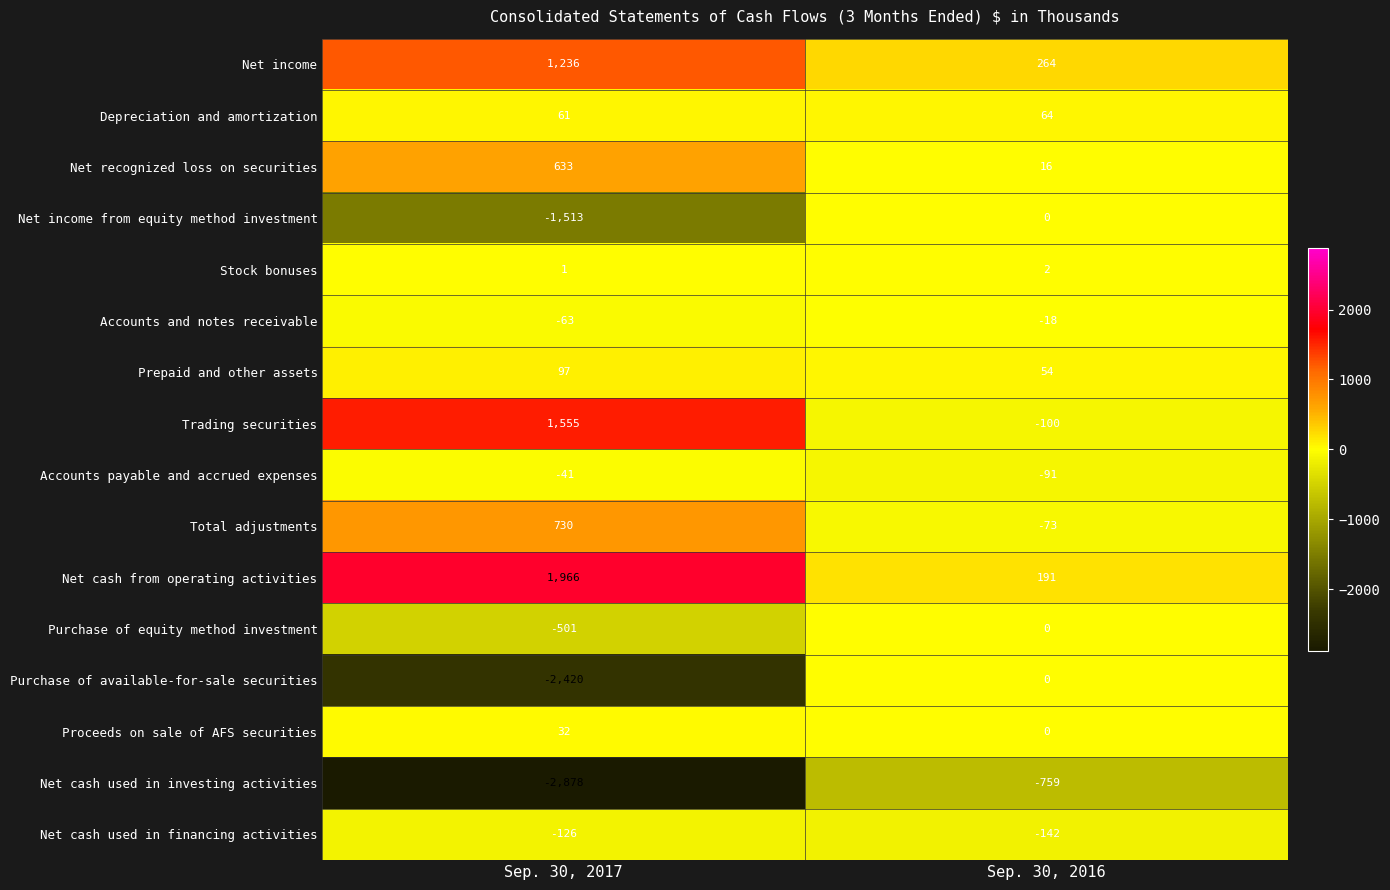

Rank the series at Sep. 30, 2017 from lowest to highest value.

Net cash used in investing activities, Purchase of available-for-sale securities, Net income from equity method investment, Purchase of equity method investment, Net cash used in financing activities, Accounts and notes receivable, Accounts payable and accrued expenses, Stock bonuses, Proceeds on sale of AFS securities, Depreciation and amortization, Prepaid and other assets, Net recognized loss on securities, Total adjustments, Net income, Trading securities, Net cash from operating activities